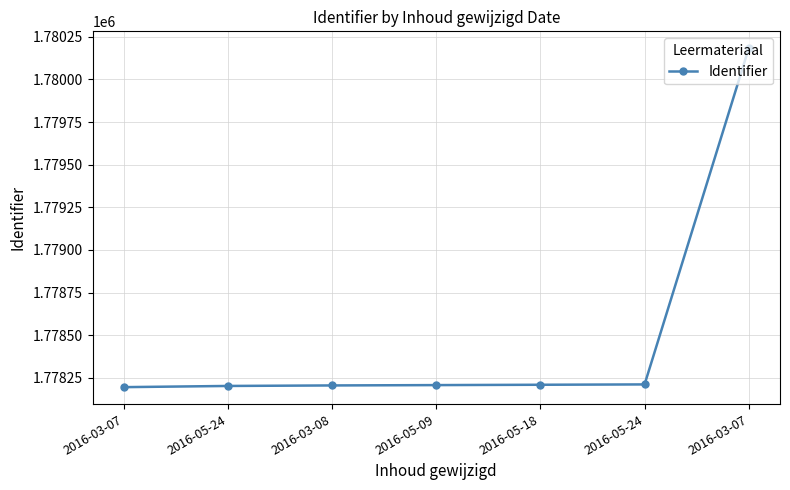

What is the value of the 6th point from the left?

1778202